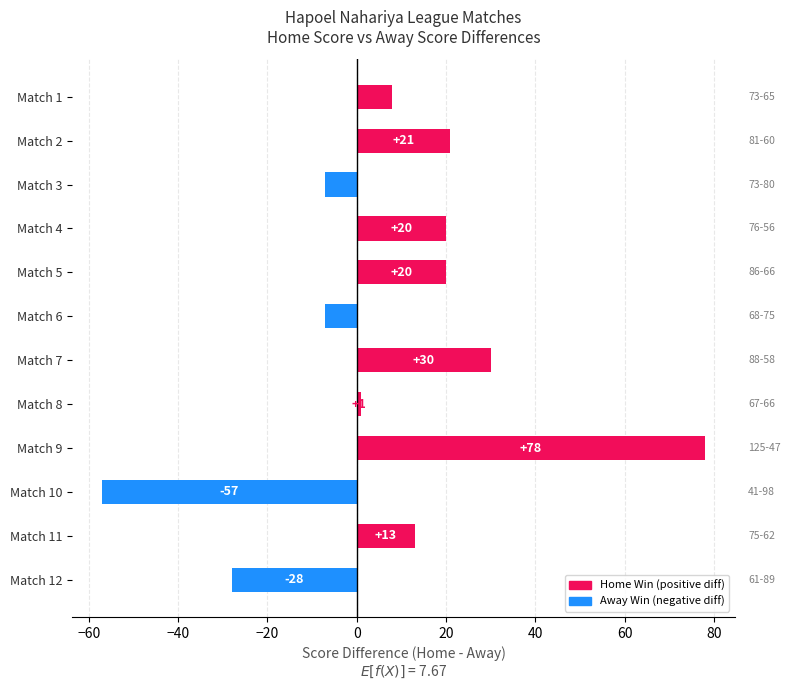

At which label is the value closest to 10?

Match 1